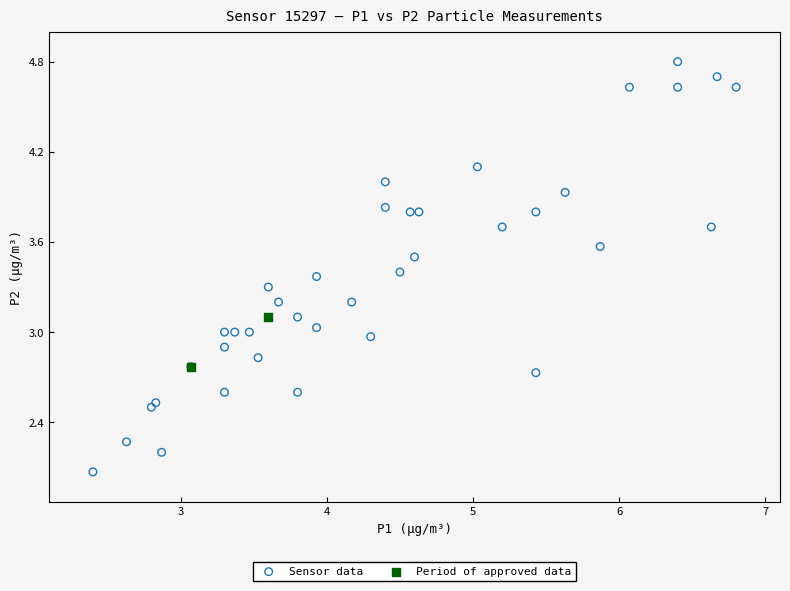

Which series has the largest Y range (max minus min)?

Sensor data